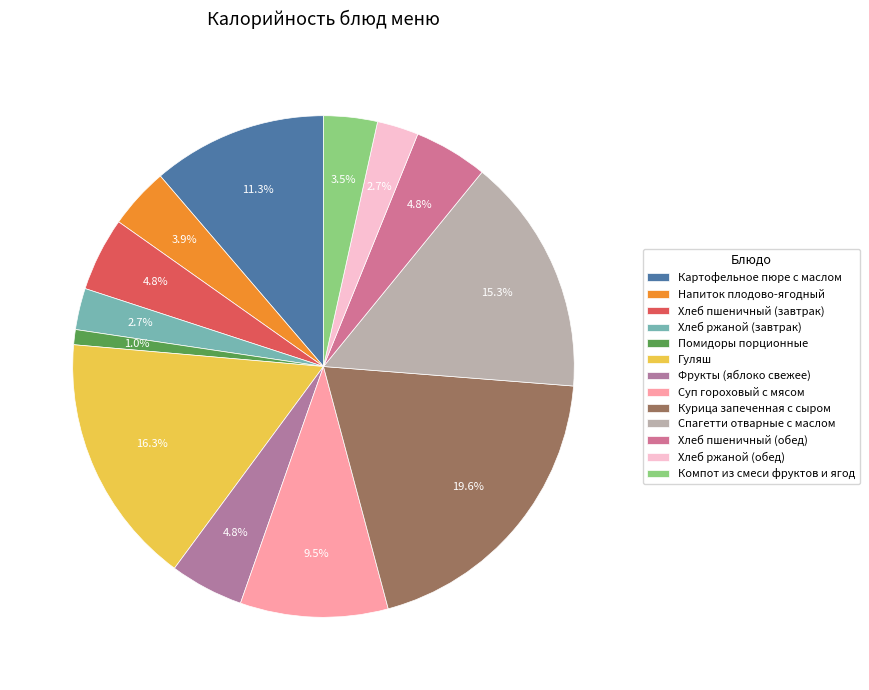

How many segments does this pie chart have?

13